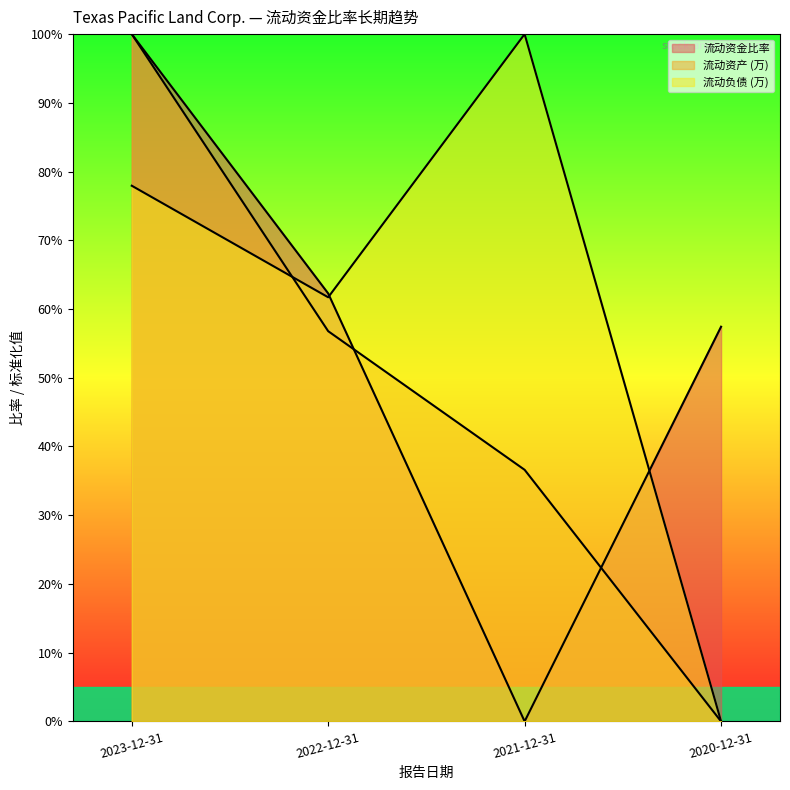

What is the label of the 1st point from the right?

2020-12-31